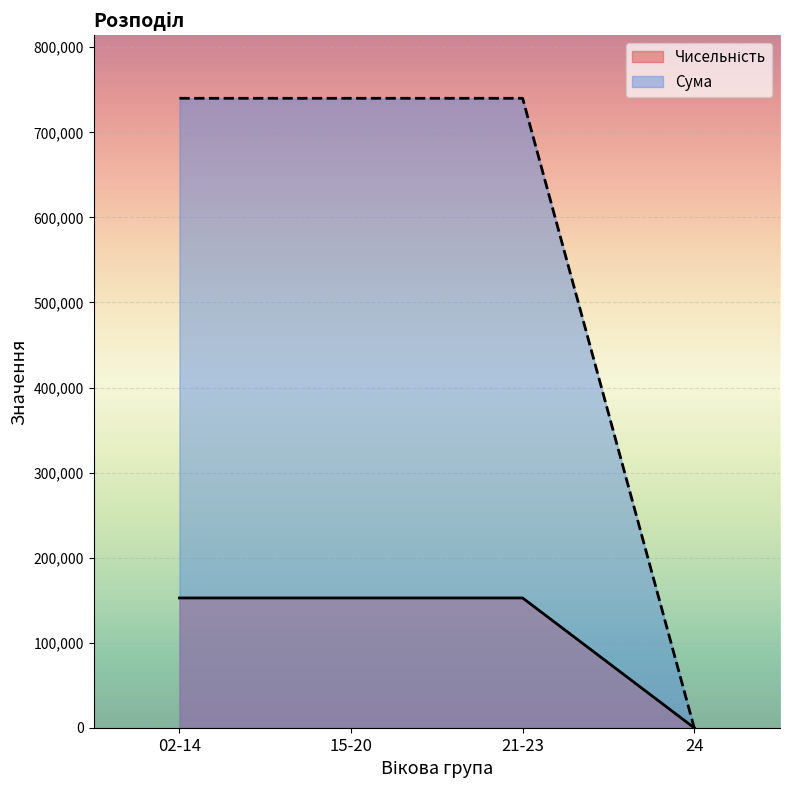

Rank the series by their average value, from highest to lowest.

Сума, Чисельність